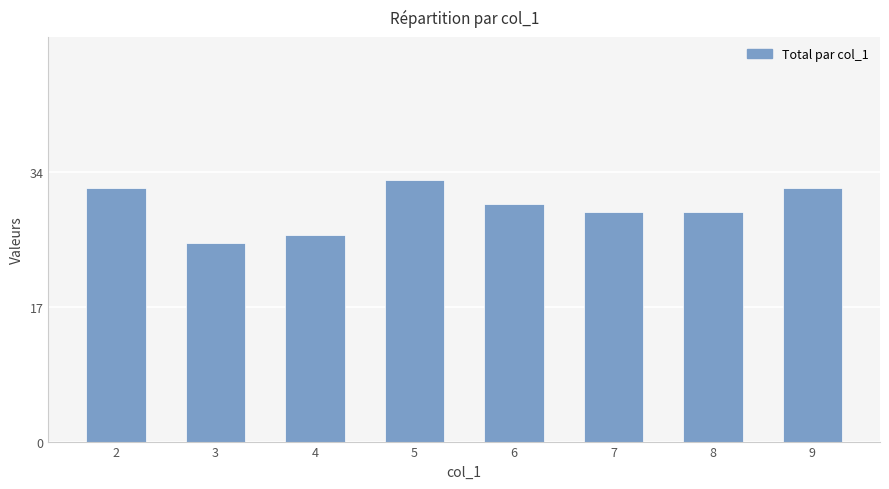

What is the sum of all values?

236